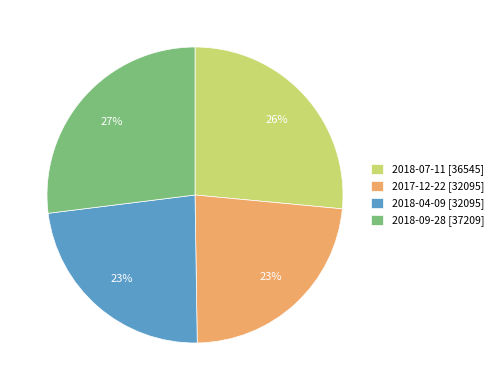

Count the number of slices in the pie.

4